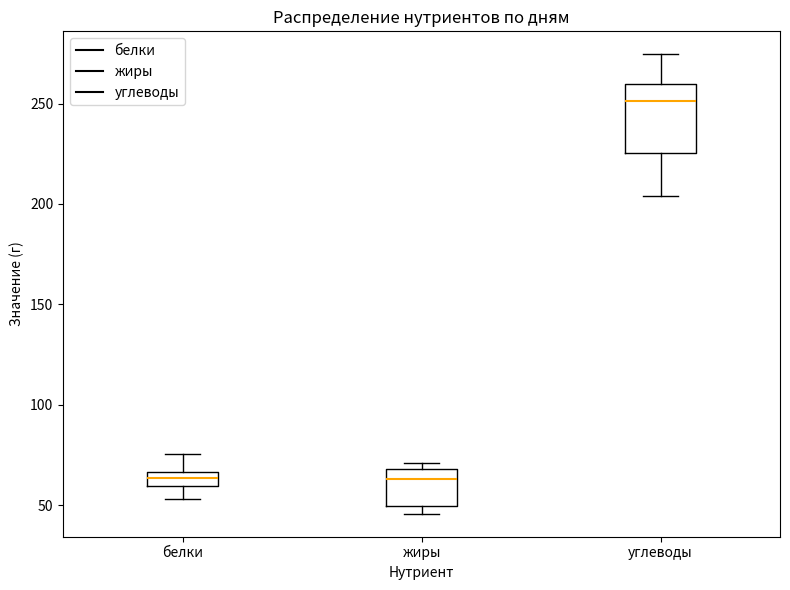

Which box is the tallest, from its lower edge to its upper edge?

углеводы